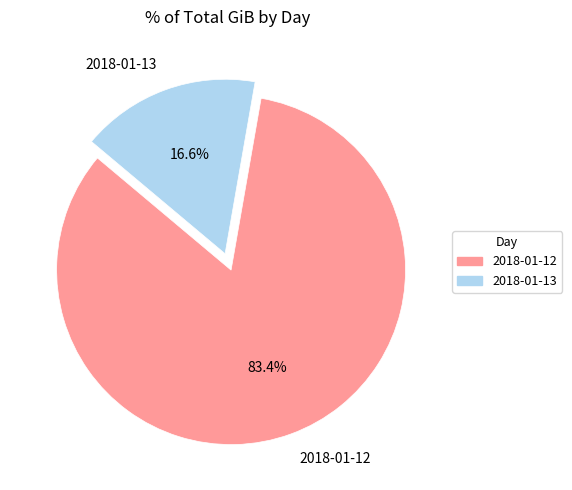

Which category has the smallest portion of the pie?

2018-01-13